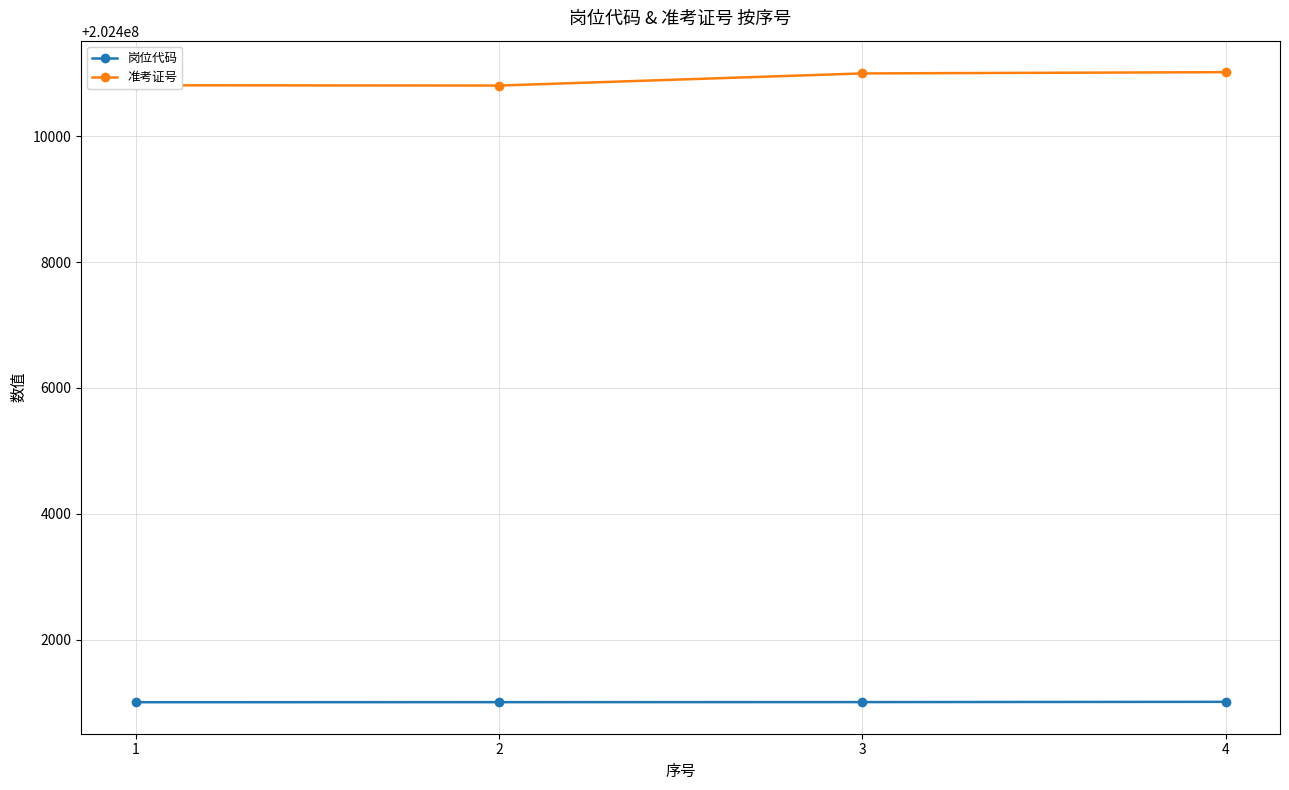

What is the minimum value shown in the chart?

202401003